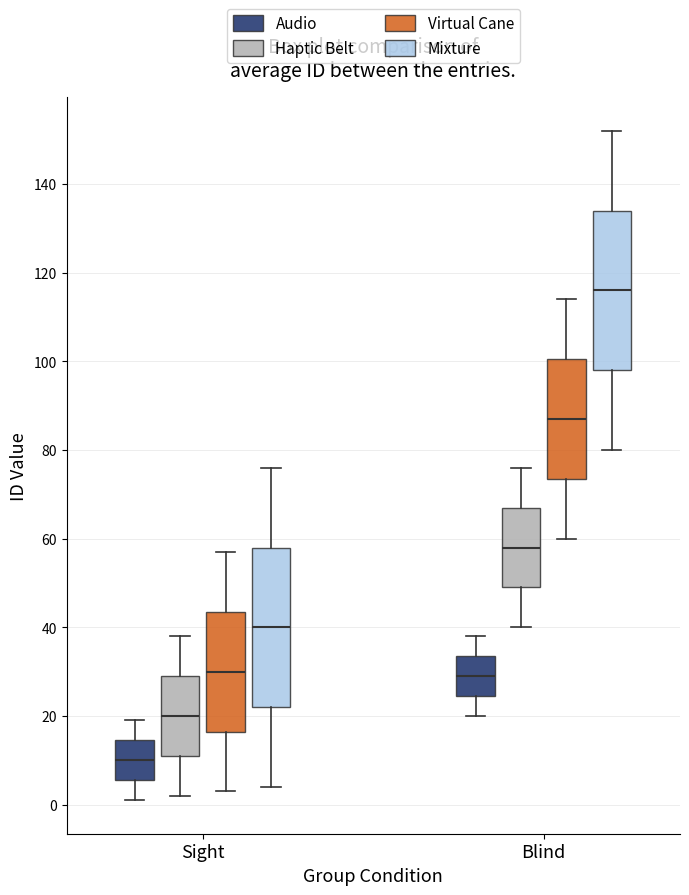

Which box's median line is the lowest?

Sight (Audio)